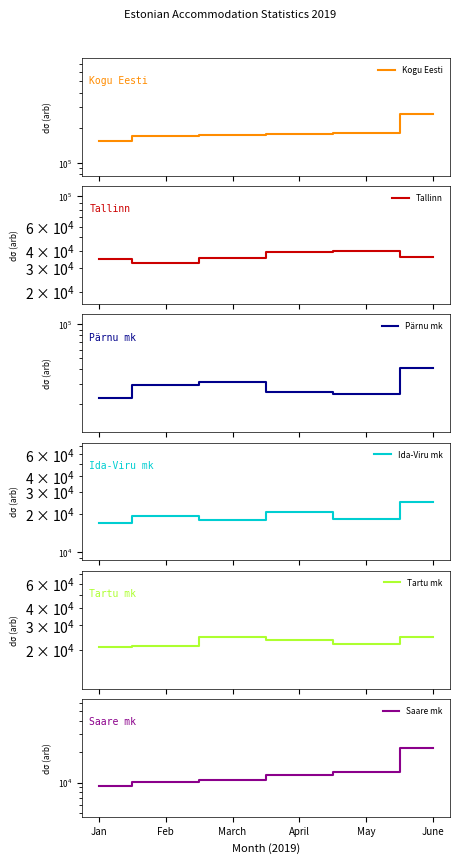

True or false: Saare mk and Tallinn cross at least once.

False